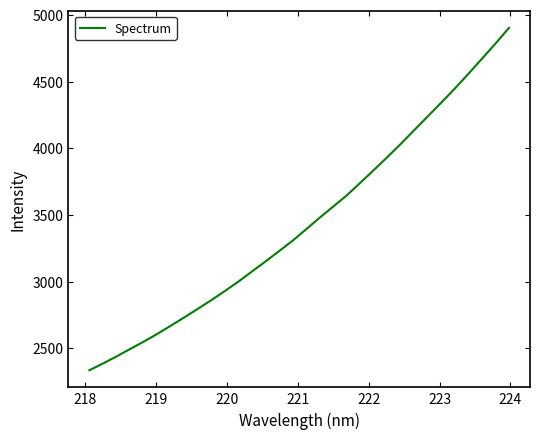

What is the difference between the maximum and minimum values?

2566.9